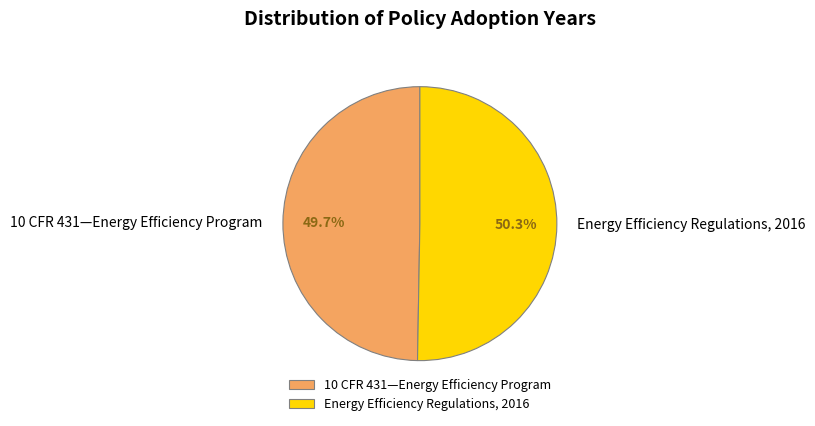

To the nearest percent, what is the combined percentage of Energy Efficiency Regulations, 2016 and 10 CFR 431—Energy Efficiency Program?

100%